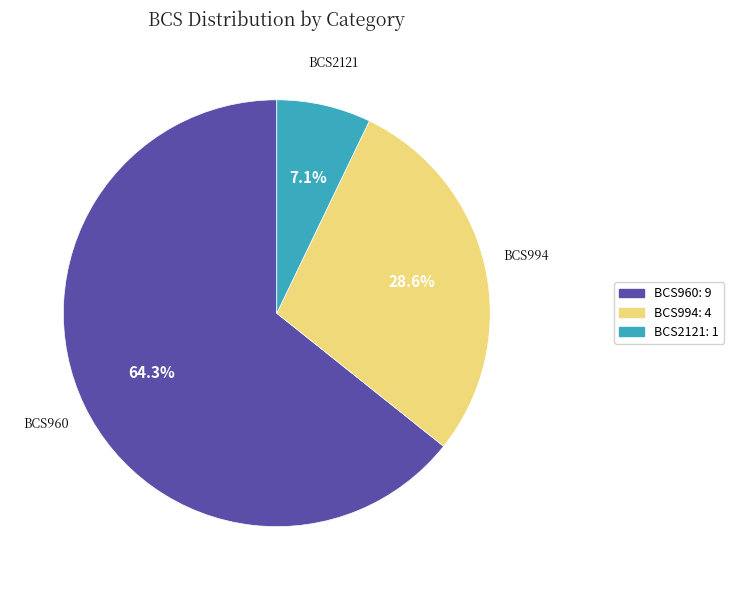

To the nearest percent, what is the difference between the BCS994 and BCS960 slice percentages?

36%